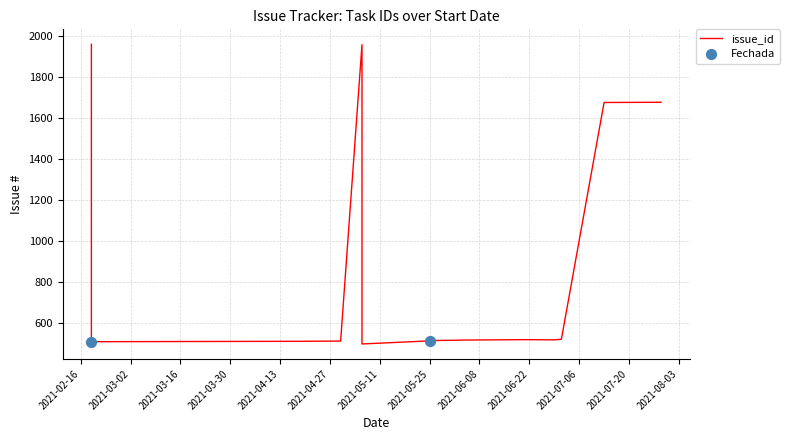

Which has a higher value, 25/05/2021 or 19/02/2021?

19/02/2021